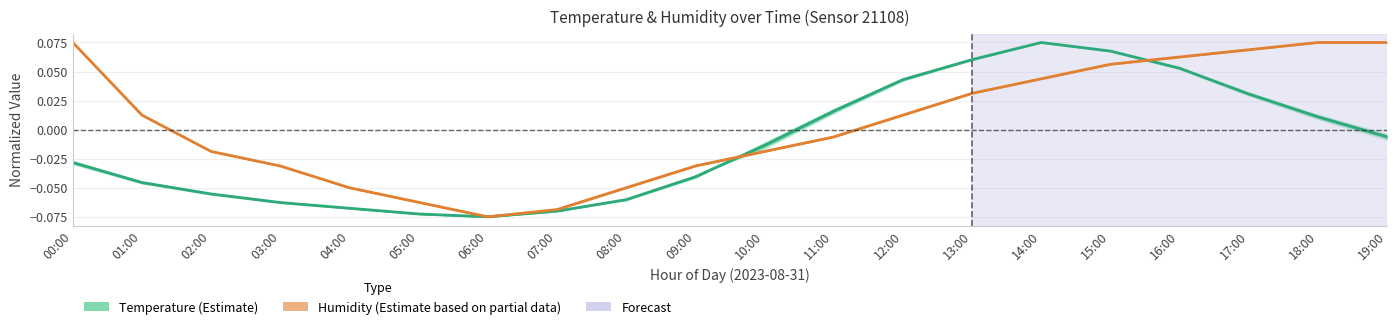

After their last crossing, which series has the higher values: Humidity (Estimate based on partial data) or Temperature (Estimate)?

Humidity (Estimate based on partial data)